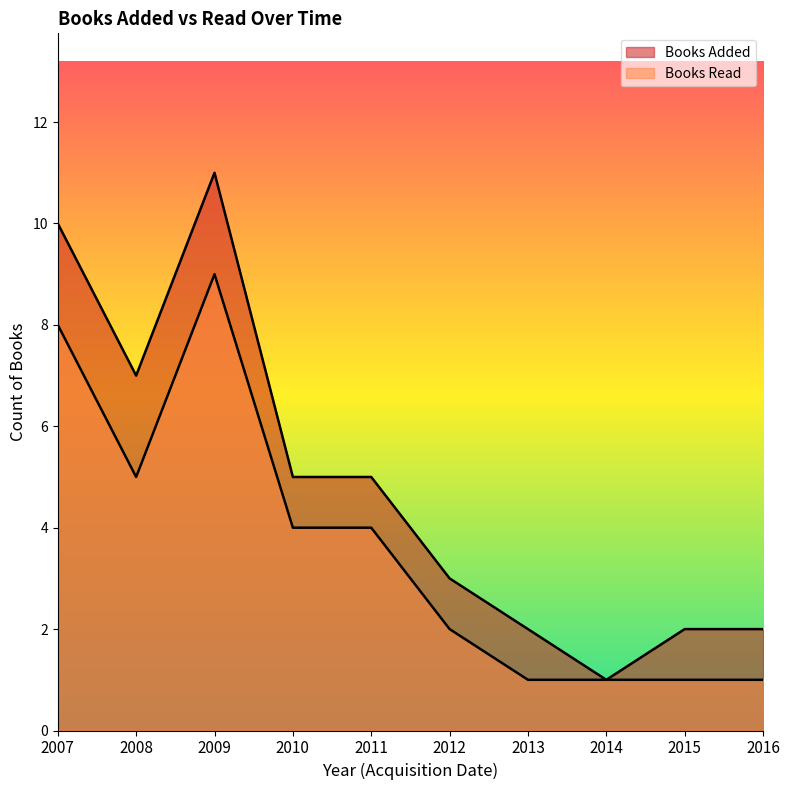

True or false: Books Added per Year has more than 2 points higher than both neighbors.

False